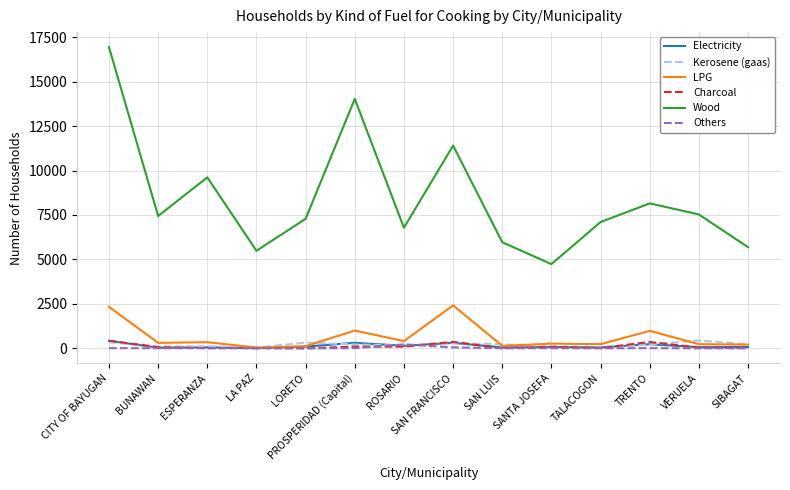

The value of Wood at SIBAGAT is 5689. True or false?

True